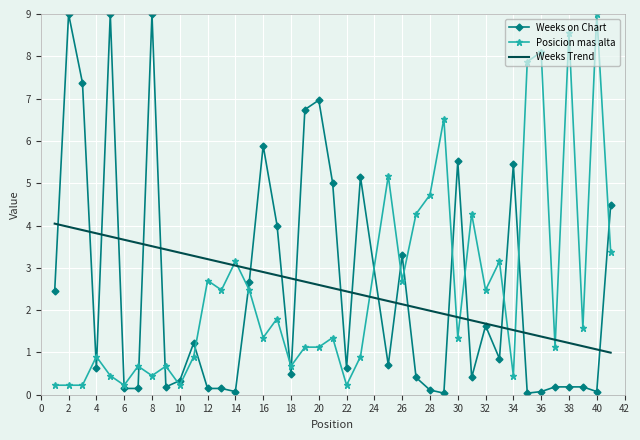

What is the minimum value for Weeks Trend?

1.0